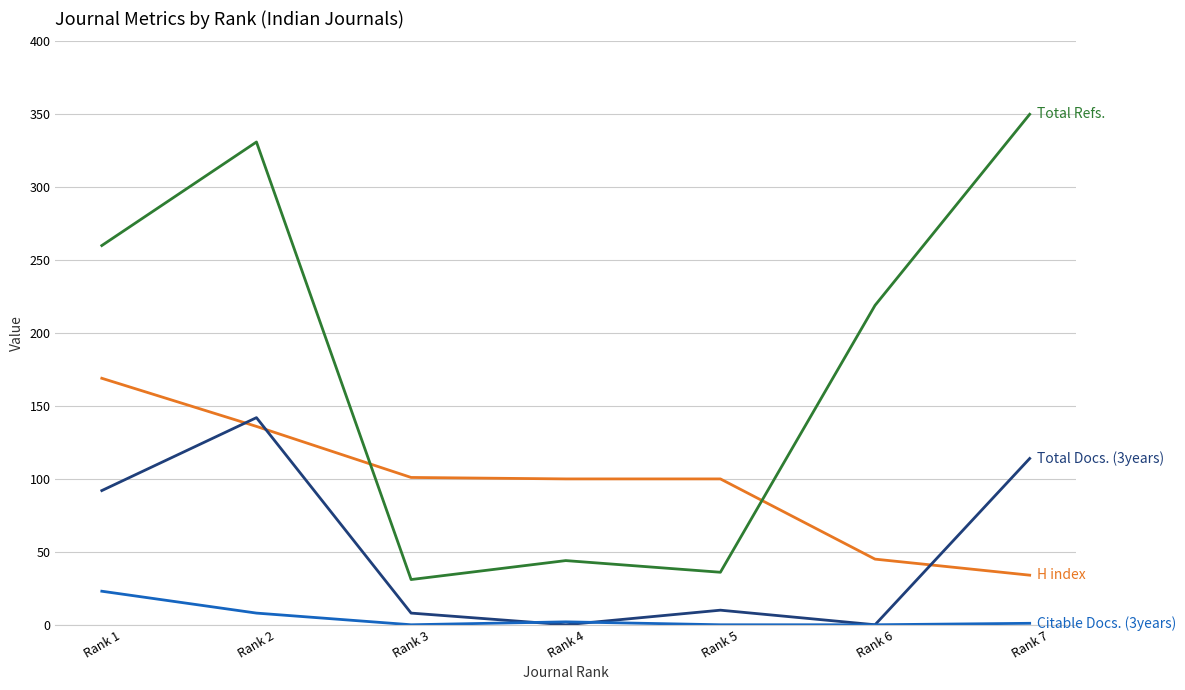

At which category is the sum across all series the highest?

Rank 2